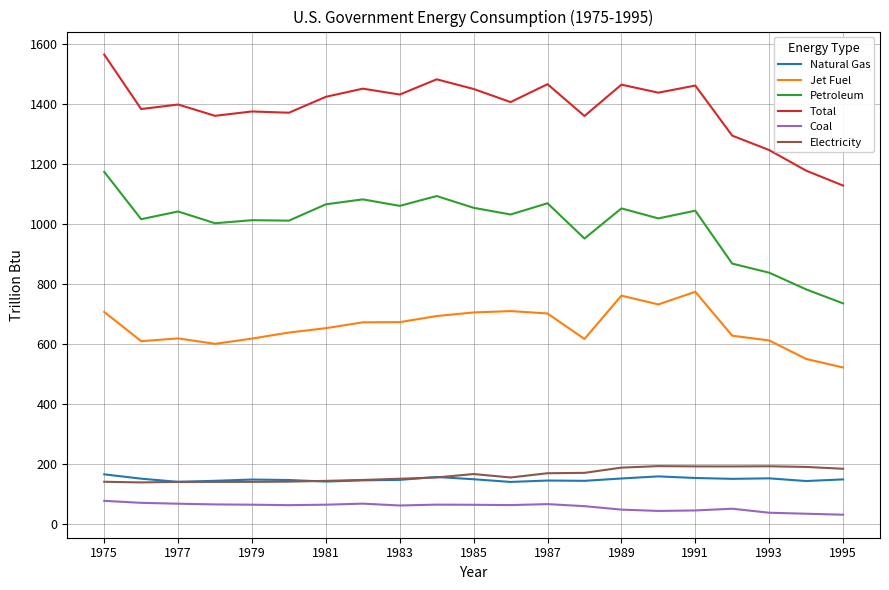

True or false: Total and Electricity intersect in this chart.

False